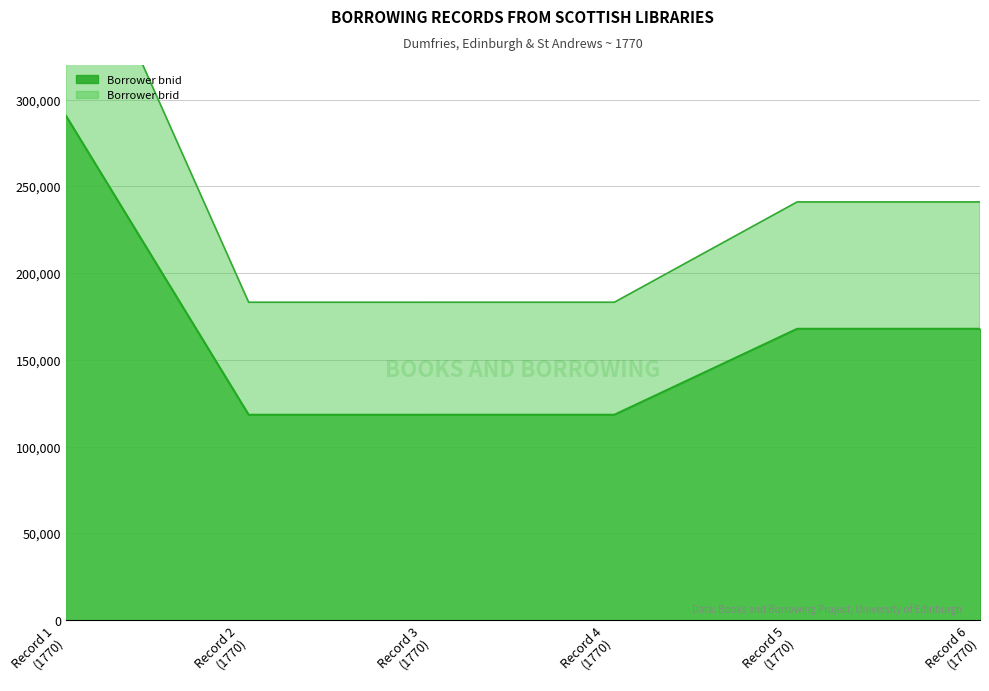

Rank the categories by Borrower brid value from highest to lowest.

Record 1
(1770), Record 6
(1770), Record 5
(1770), Record 4
(1770), Record 3
(1770), Record 2
(1770)